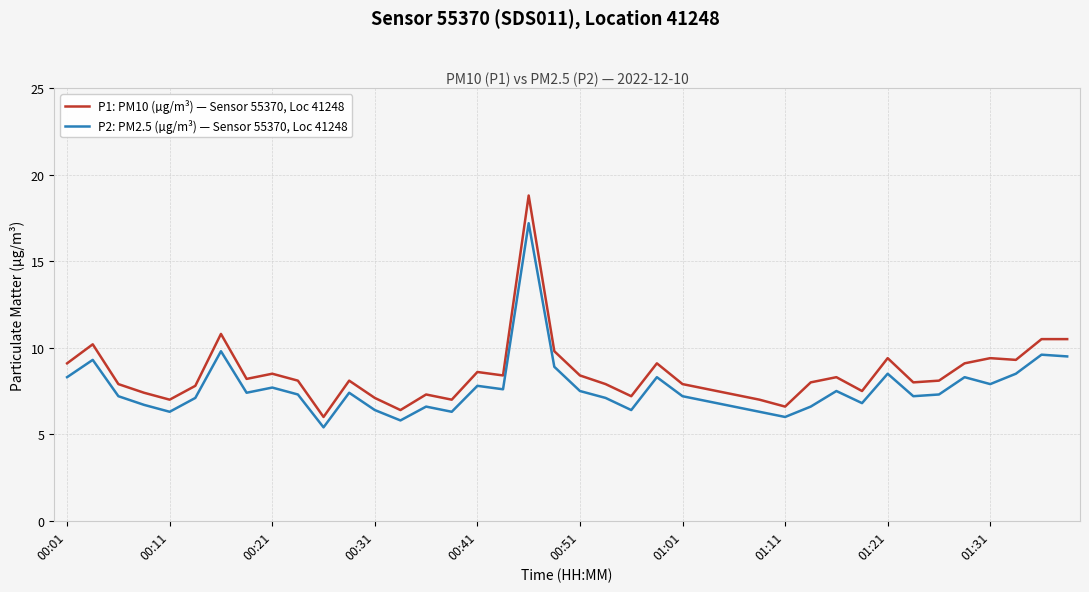

List the series in order of their peak value, highest first.

P1: PM10 (µg/m³) — Sensor 55370, Loc 41248, P2: PM2.5 (µg/m³) — Sensor 55370, Loc 41248